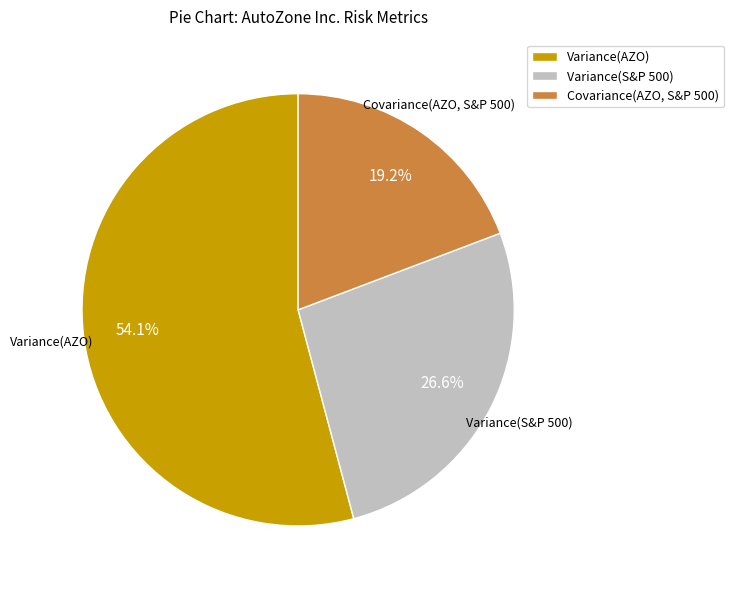

What is the ratio of the value at Variance(AZO) to the value at Variance(S&P 500)?

2.0